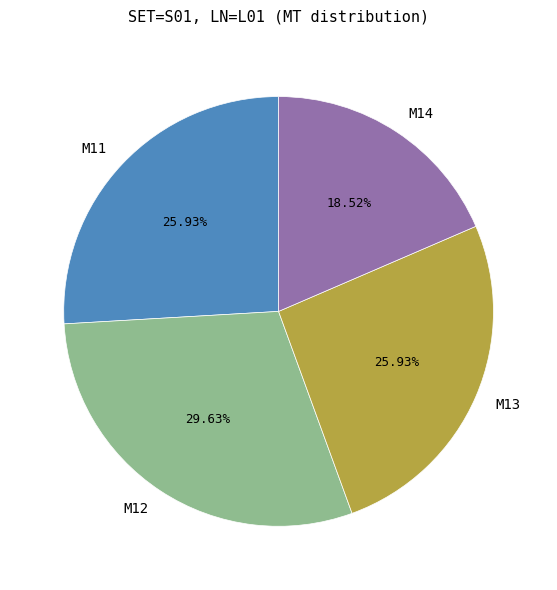

Combined, what portion of the pie is M12 and M14?

48.1%